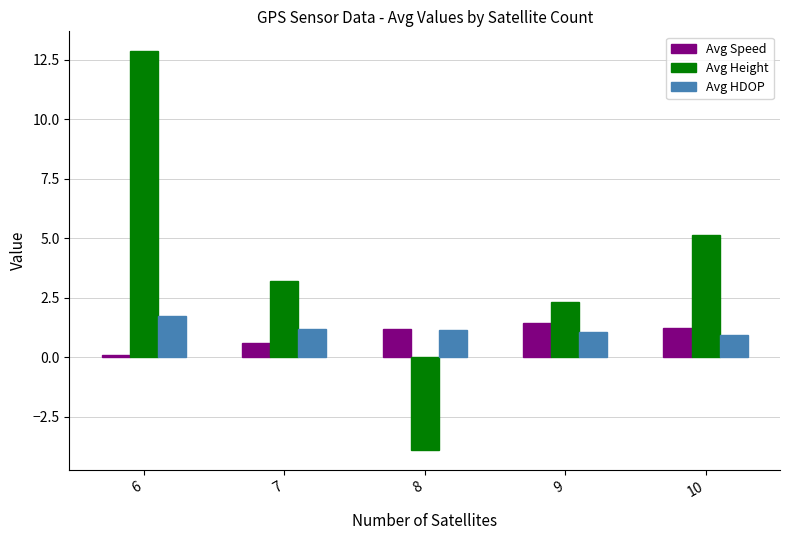

What is the difference between the Avg Height values at 8 and 10?

9.0